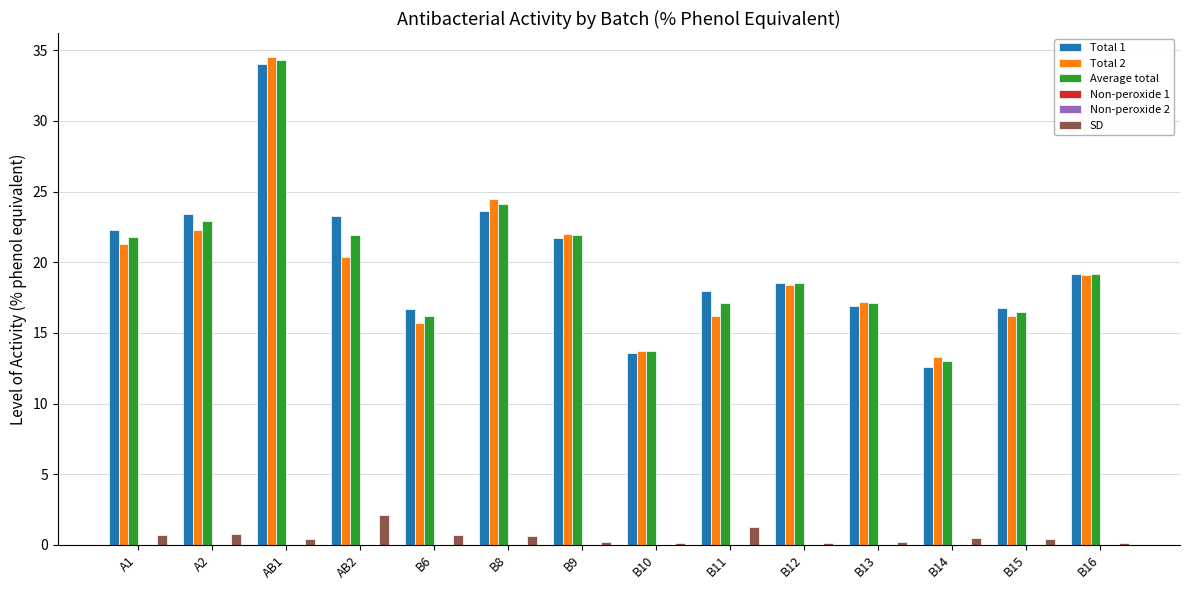

What position from the right is AB1?

12